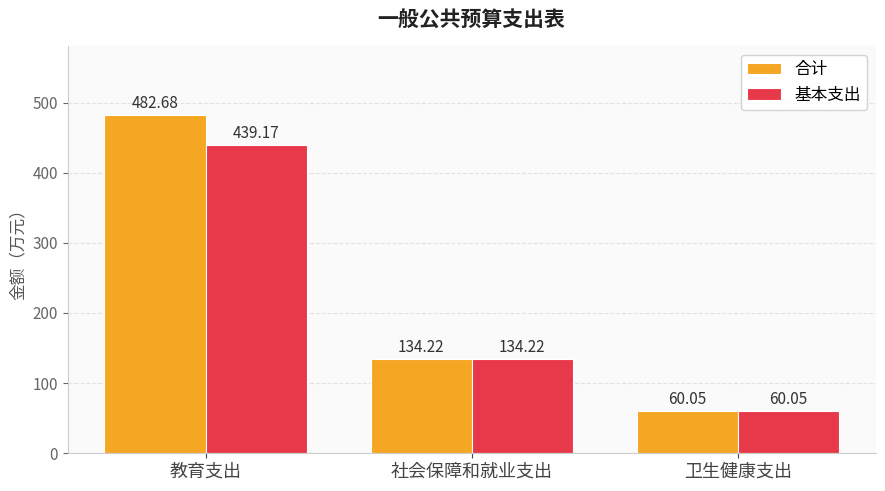

At 教育支出, list the series in order from smallest to largest.

基本支出, 合计